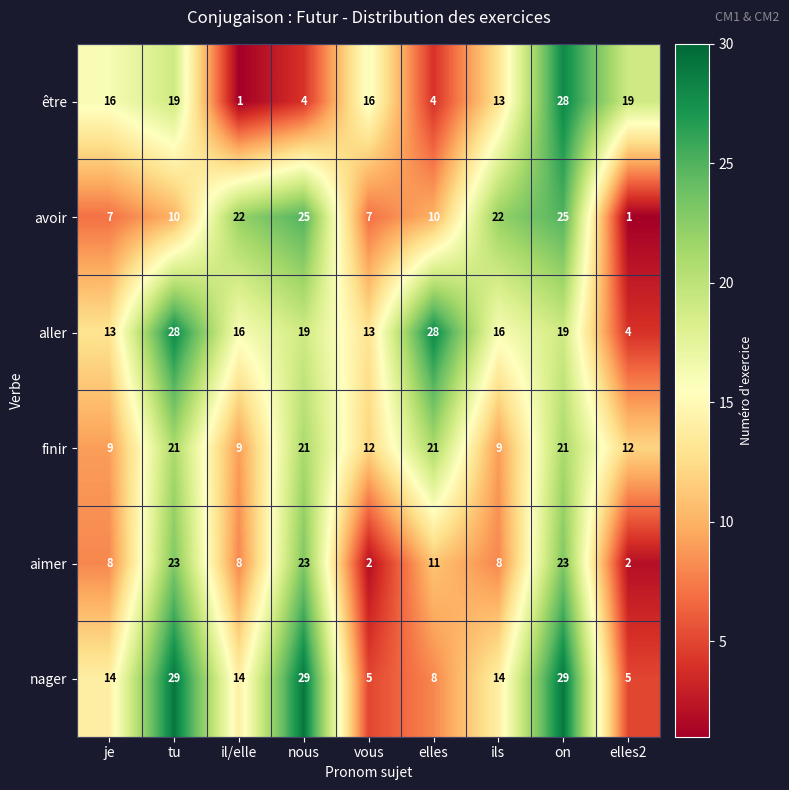

What is the total value across all series at il/elle?

70